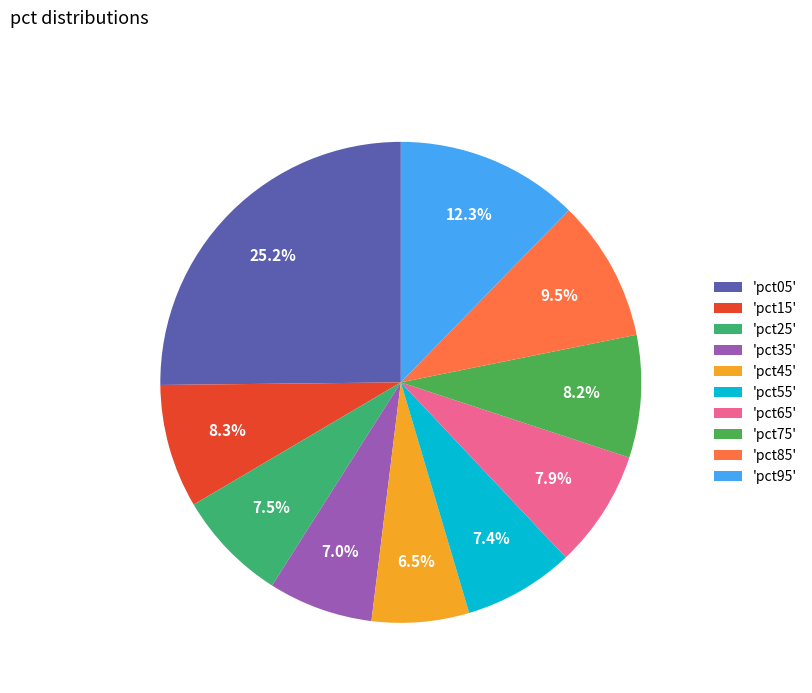

Is there any slice that represents more than half of the pie?

No